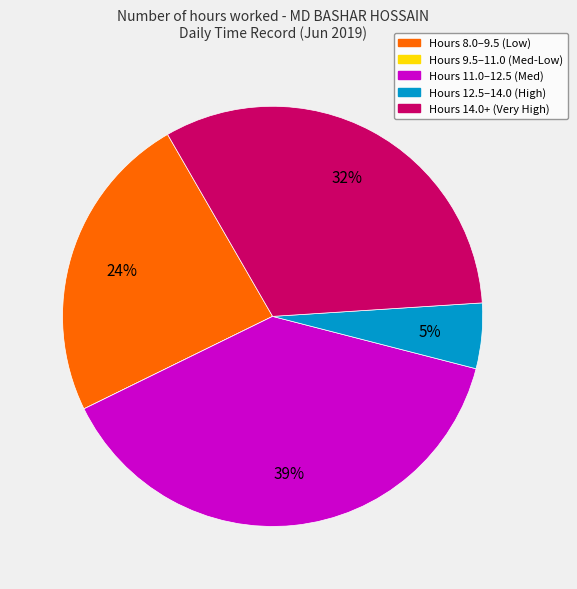

Is there any slice that represents more than half of the pie?

No